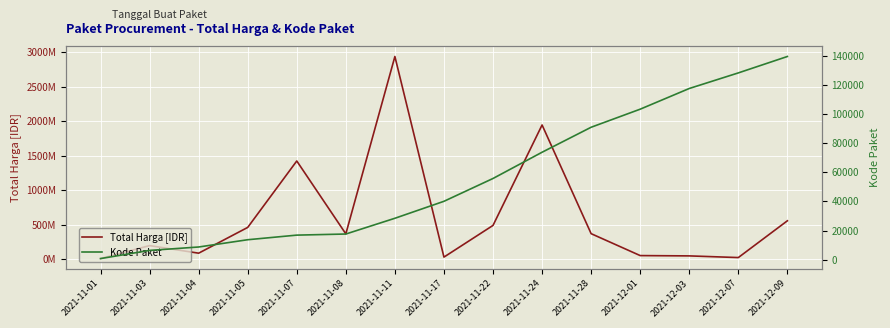

Which series has the largest total across all categories?

Total Harga [IDR]